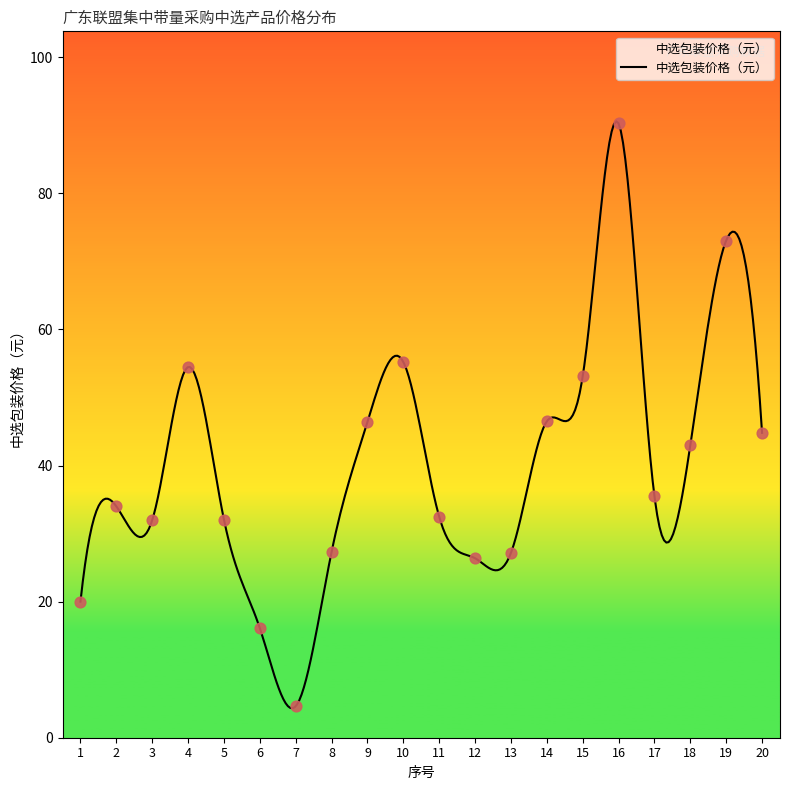

What is the change in value from 8 to 15?

+25.8